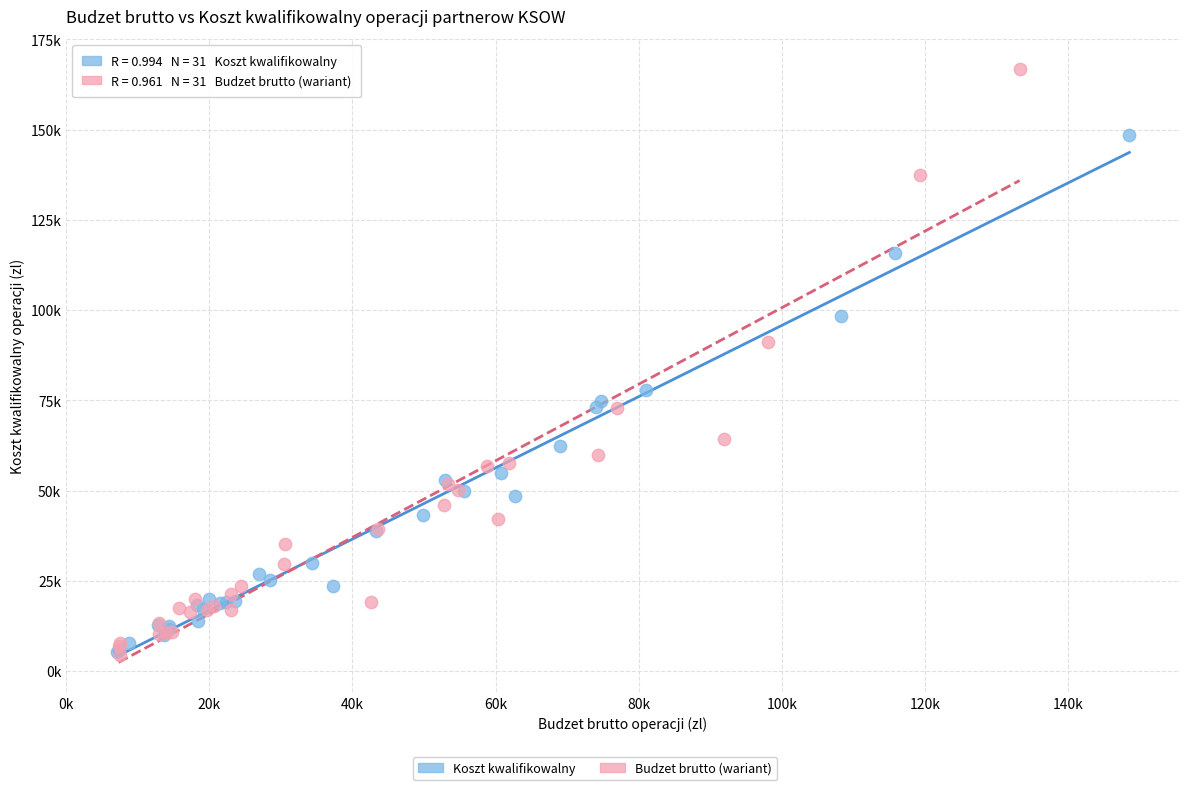

Which series reaches the maximum Y coordinate?

Budzet brutto (wariant)